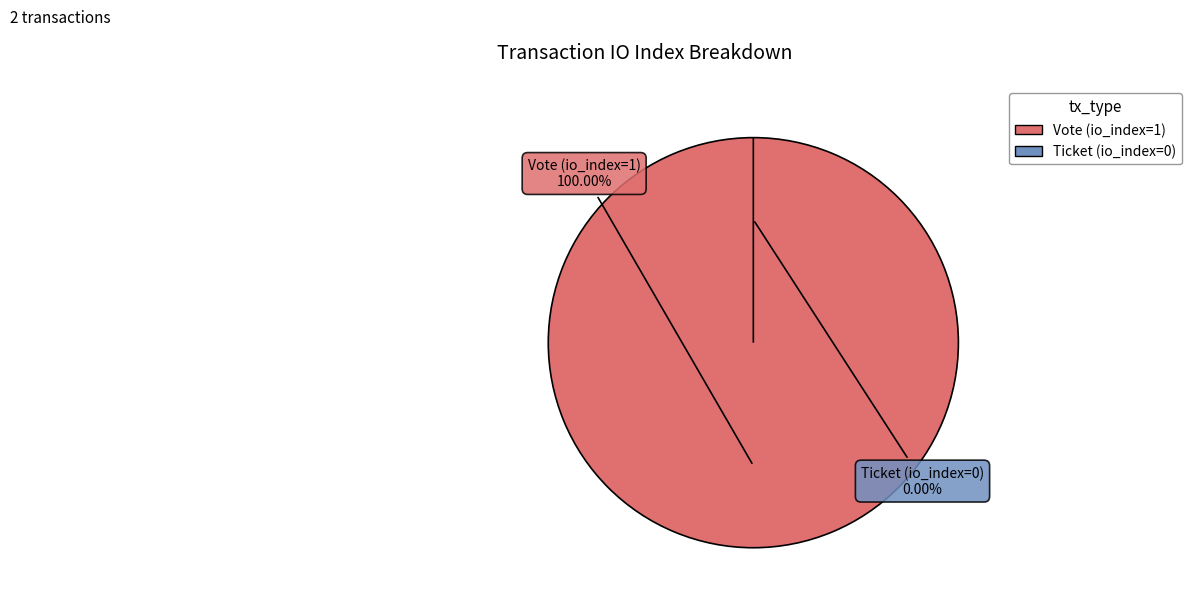

Rank the categories by value from highest to lowest.

Vote (io_index=1), Ticket (io_index=0)